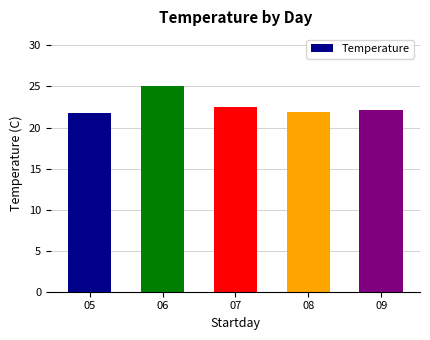

At which label is the value closest to 23?

07